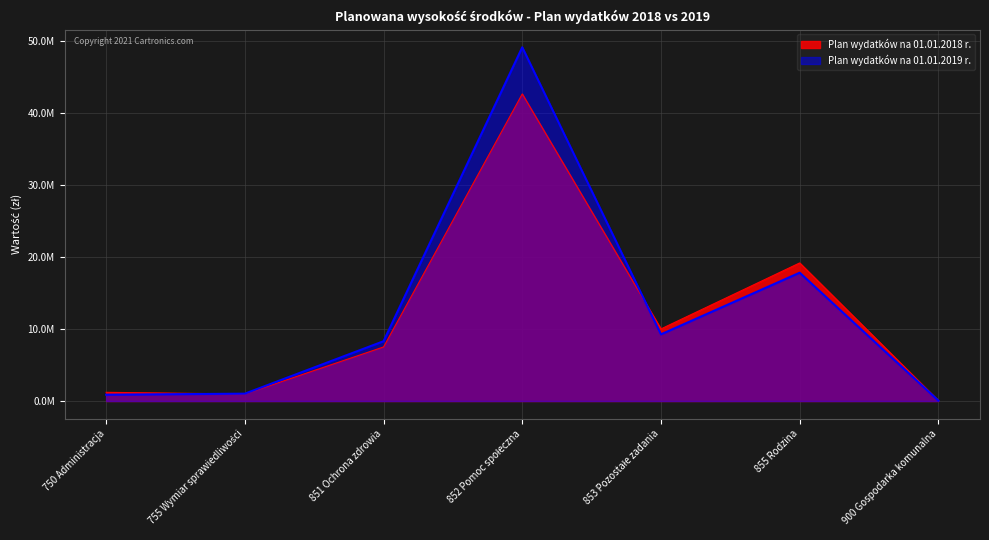

How many categories are shown in the chart?

7